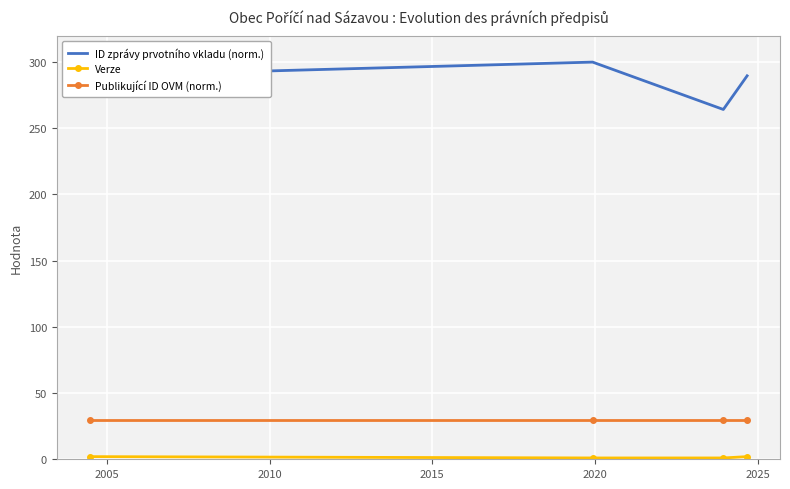

What is the average value of the Publikující ID OVM (norm.) series?

30.0